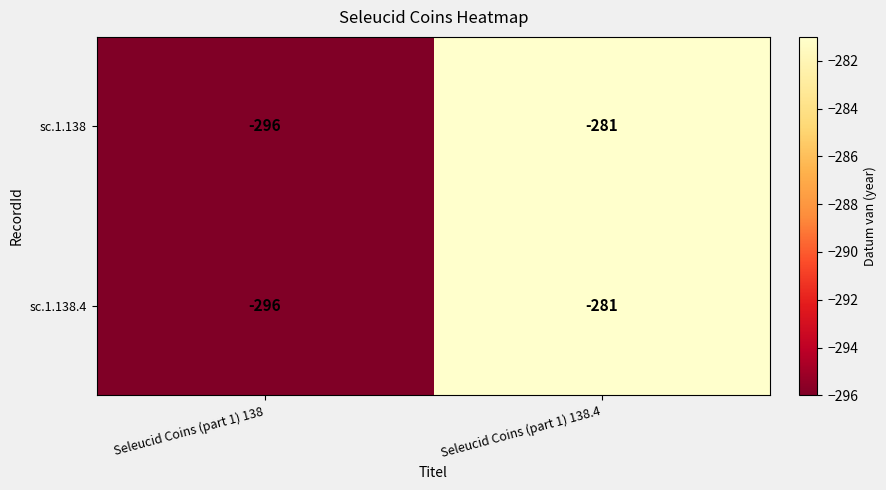

Is the value of sc.1.138.4 at Seleucid Coins (part 1) 138 greater than the value of sc.1.138 at Seleucid Coins (part 1) 138.4?

No